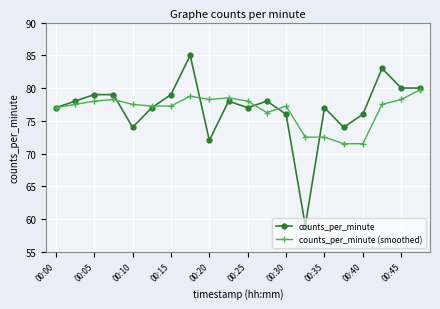

What is the value of the counts_per_minute (smoothed) point at the 18th from the left?

77.5